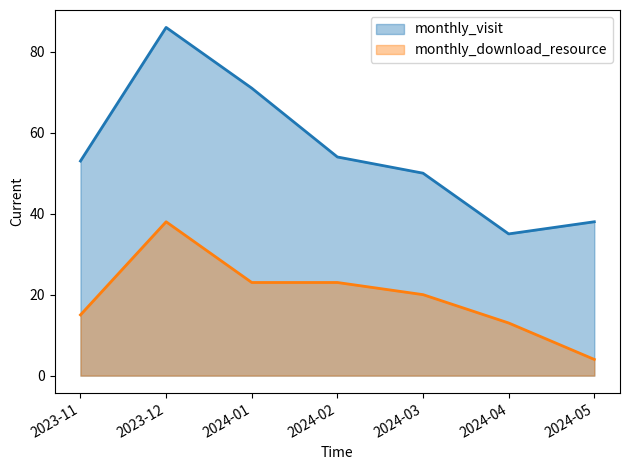

At which category does the chart reach its minimum across all series?

2024-05